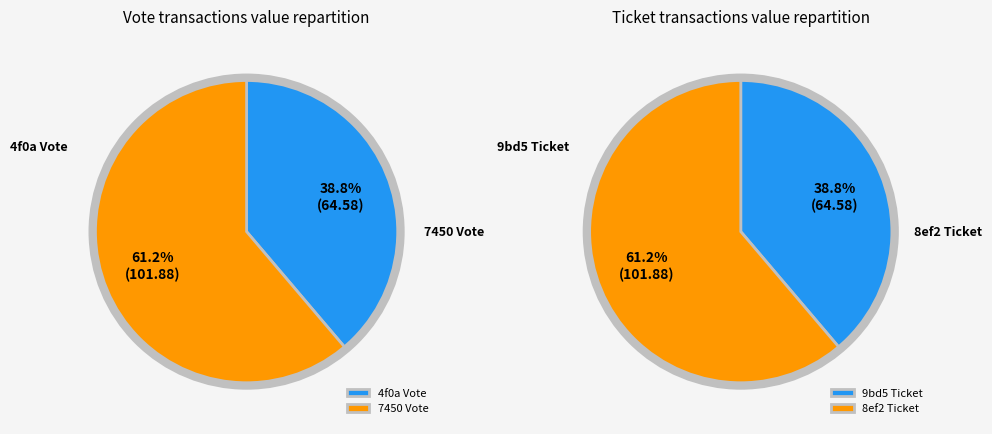

To the nearest percent, what is the average slice percentage?

50%